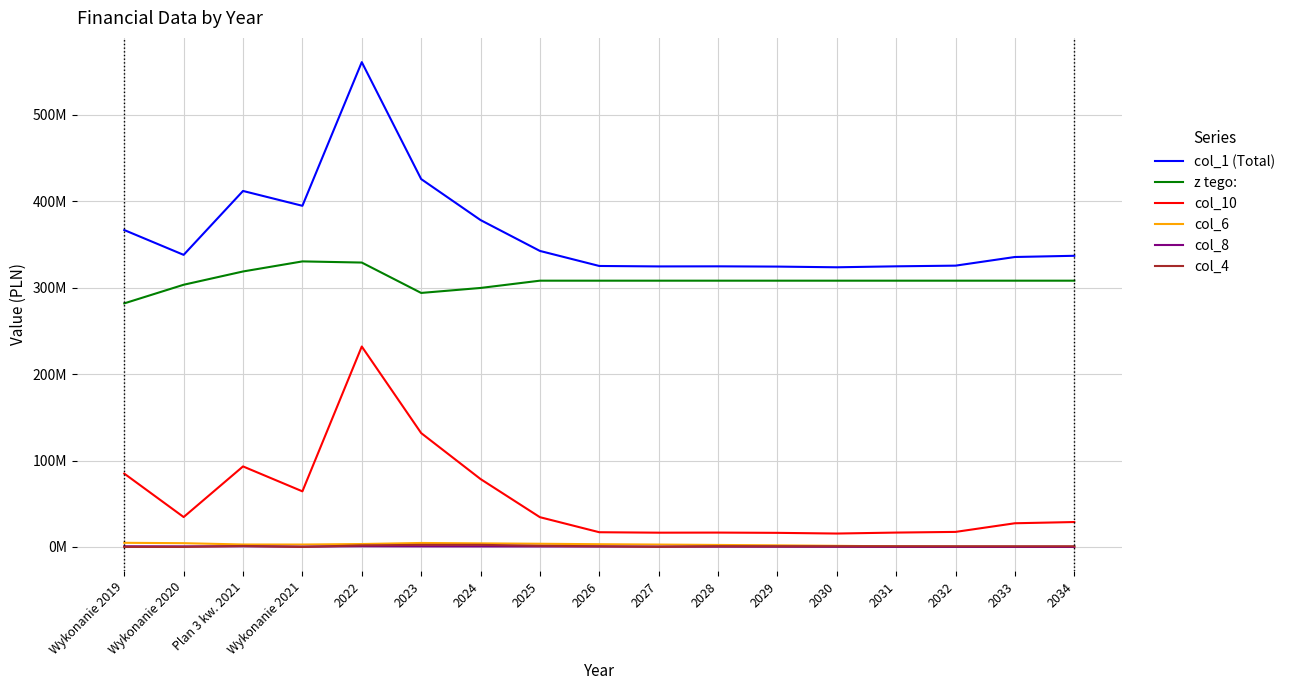

At which category is the sum across all series the highest?

2022